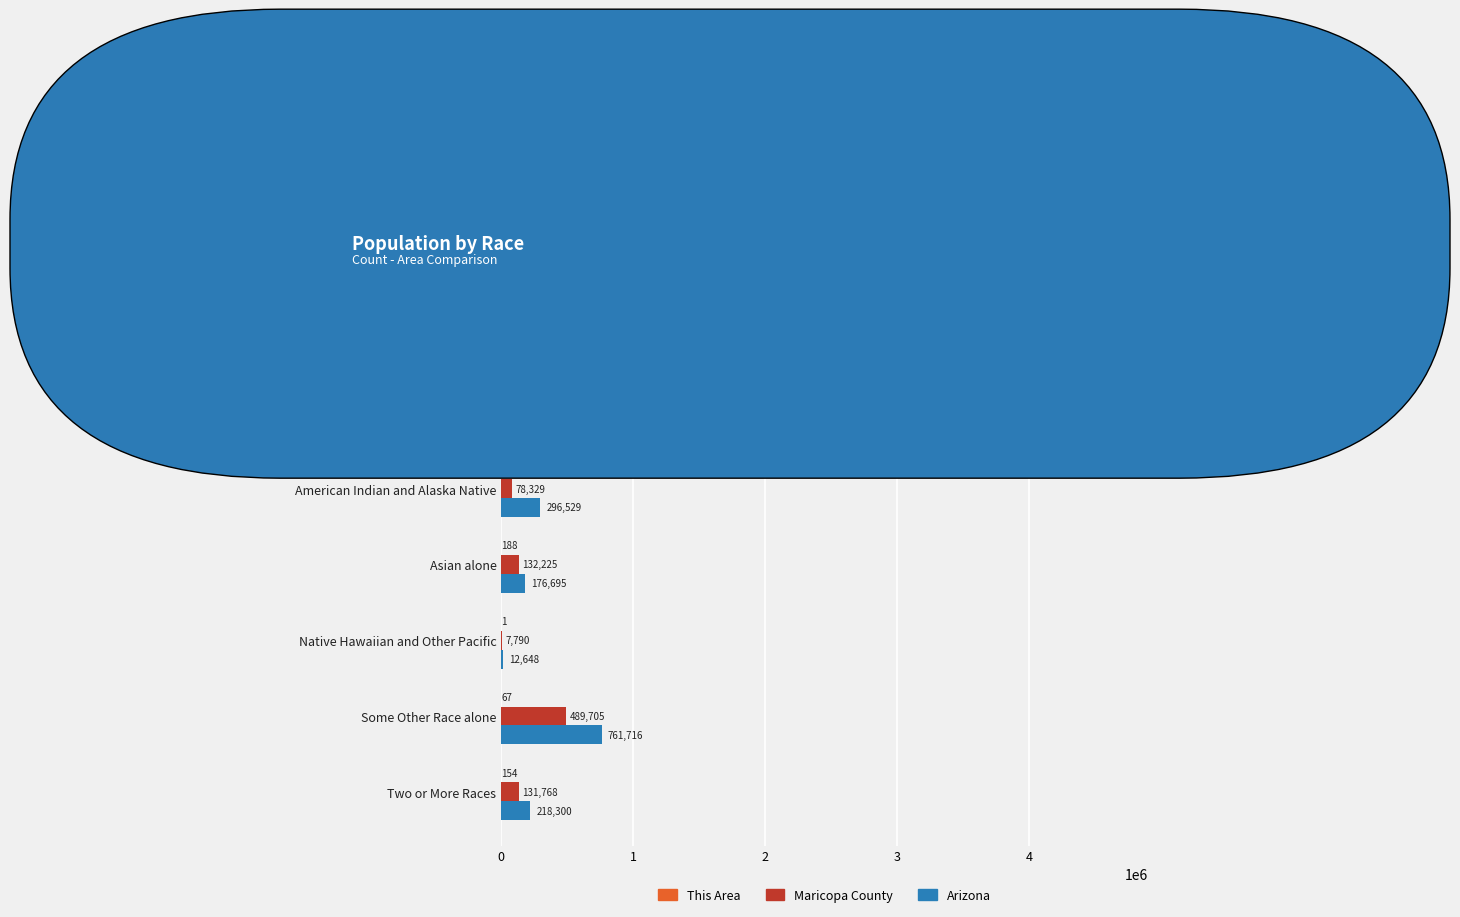

Between Black or African American alone and Asian alone, which series saw the biggest shift?

Arizona